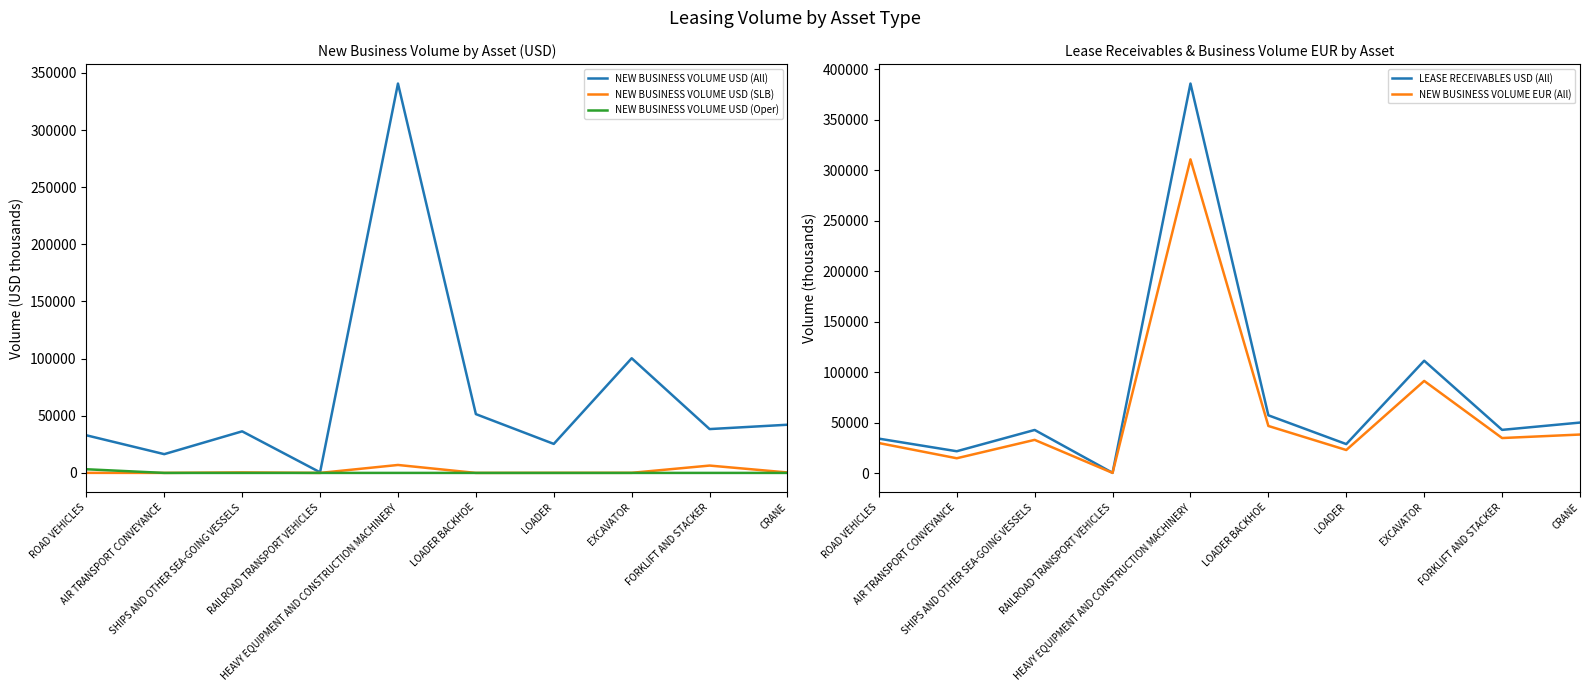

Rank the categories by NEW BUSINESS VOLUME USD (Oper) value from highest to lowest.

ROAD VEHICLES, AIR TRANSPORT CONVEYANCE, SHIPS AND OTHER SEA-GOING VESSELS, RAILROAD TRANSPORT VEHICLES, HEAVY EQUIPMENT AND CONSTRUCTION MACHINERY, LOADER BACKHOE, LOADER, EXCAVATOR, FORKLIFT AND STACKER, CRANE